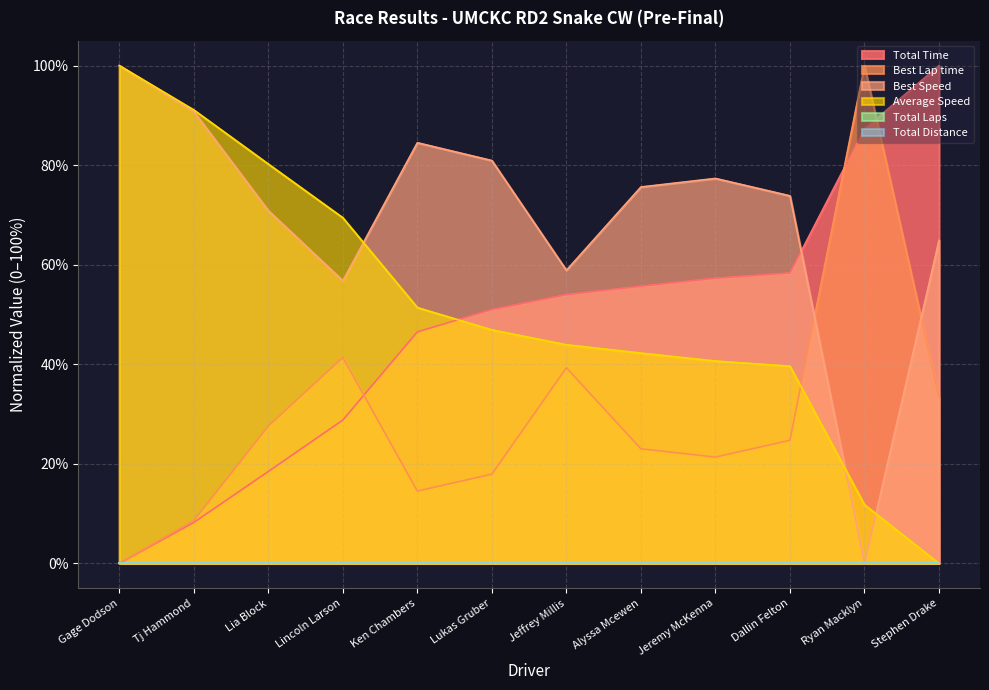

Which category has the highest value in the Best Speed series?

Gage Dodson